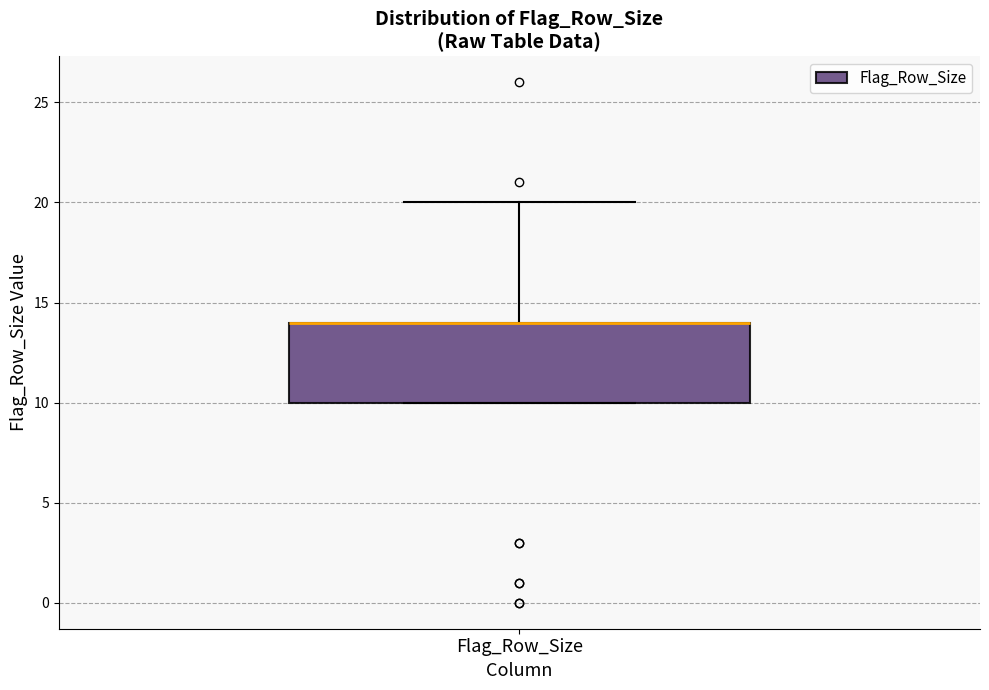

Transcribe this box plot: give where the median line is, the range the box spans, and where the two whiskers end, as read against the y-axis. The values are not printed on the chart, so give them approximately, as read against the axis.

median 14 (drawn on the box's upper edge), box 10 to 14, whiskers 10 to 20